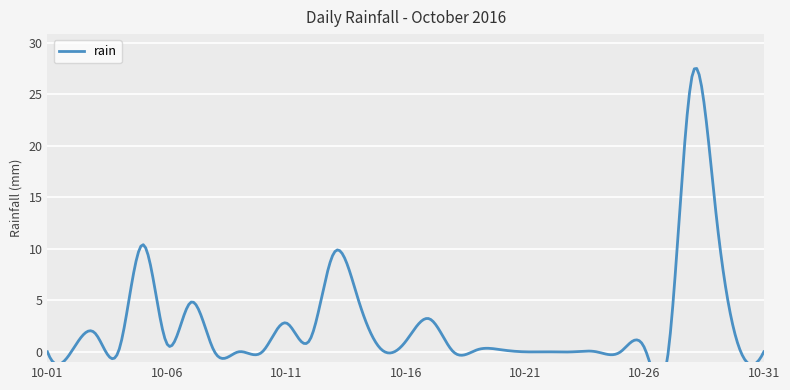

What is the sum of all values?

82.4